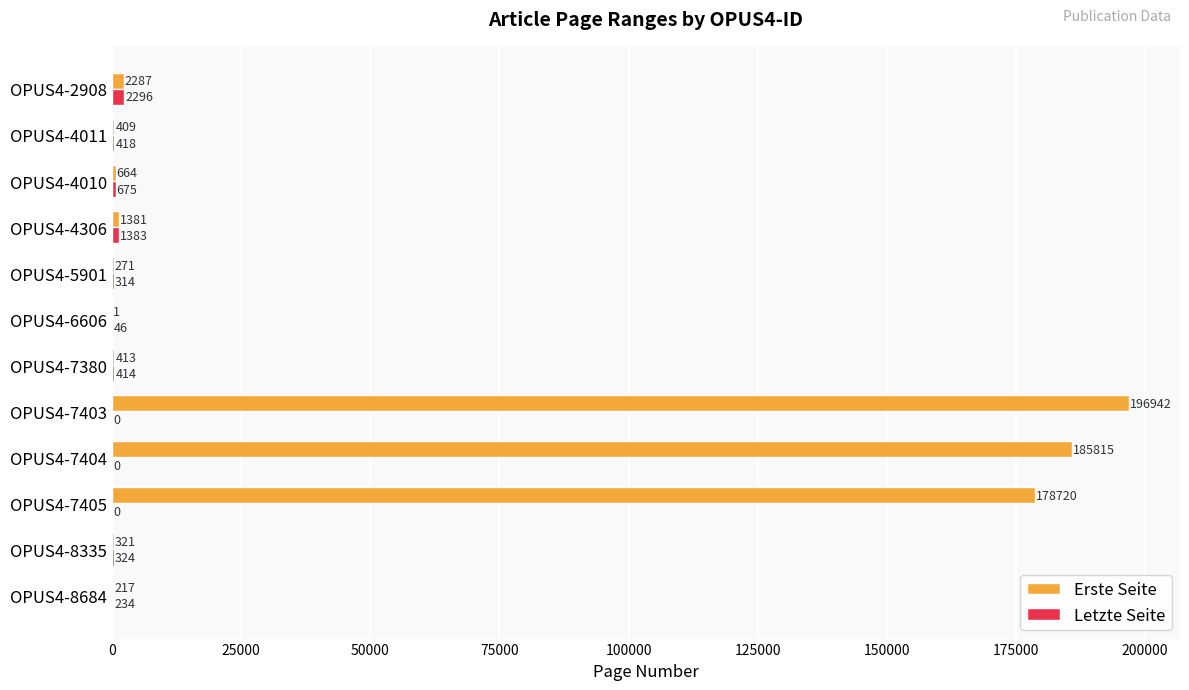

What are all the series names shown in the legend?

Erste Seite, Letzte Seite